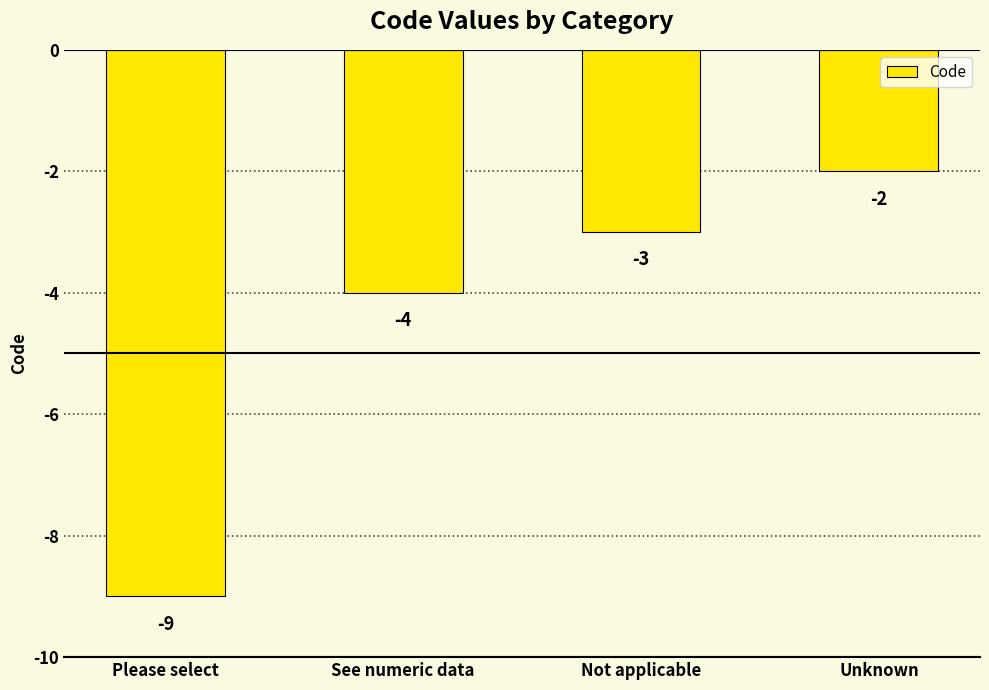

Reading left to right, extract all data points from this chart.

Please select=-9	See numeric data=-4	Not applicable=-3	Unknown=-2